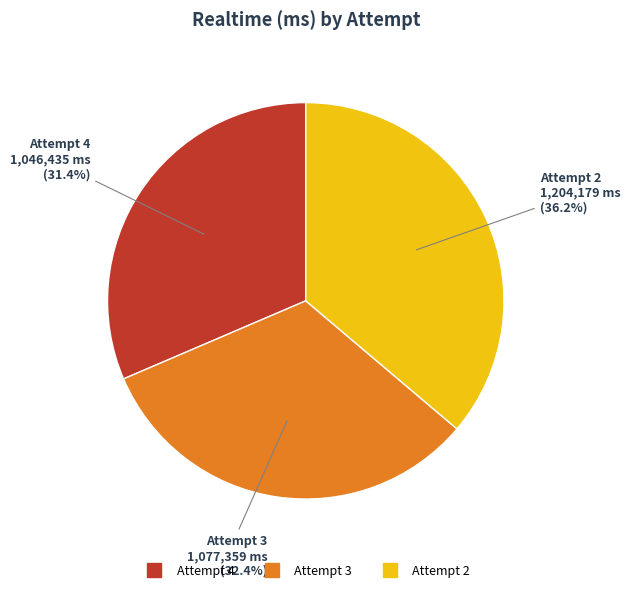

Is there any slice that represents more than half of the pie?

No